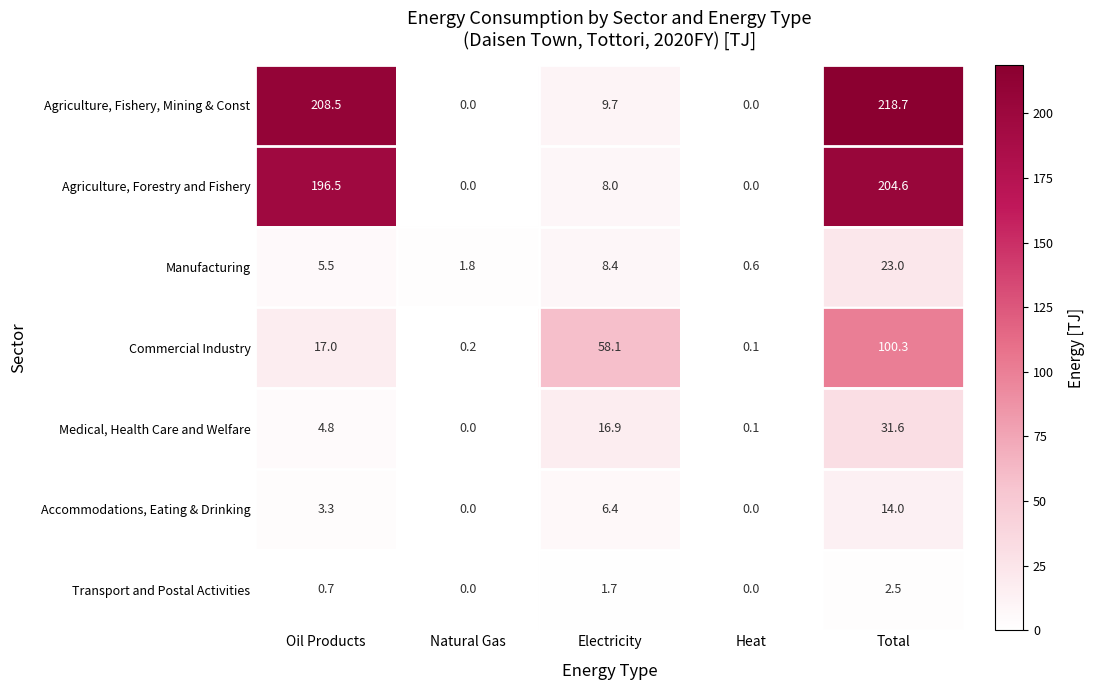

How many distinct data groups are displayed?

7